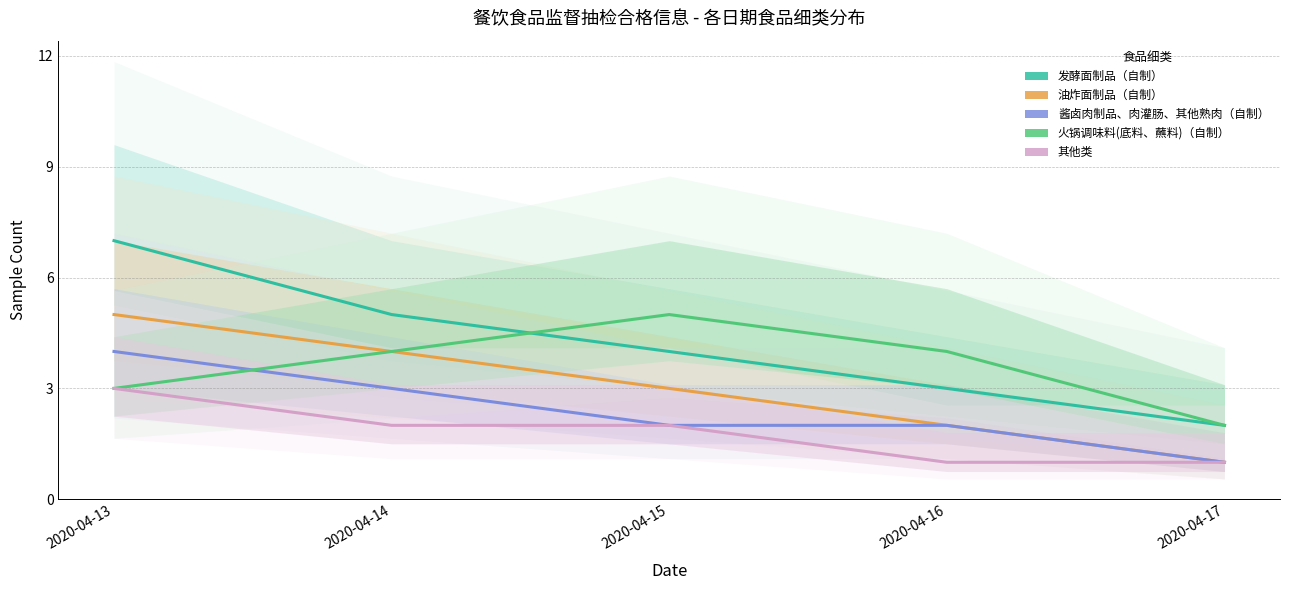

What is the value of the 火锅调味料(底料、蘸料)（自制） point at the 5th from the left?

2